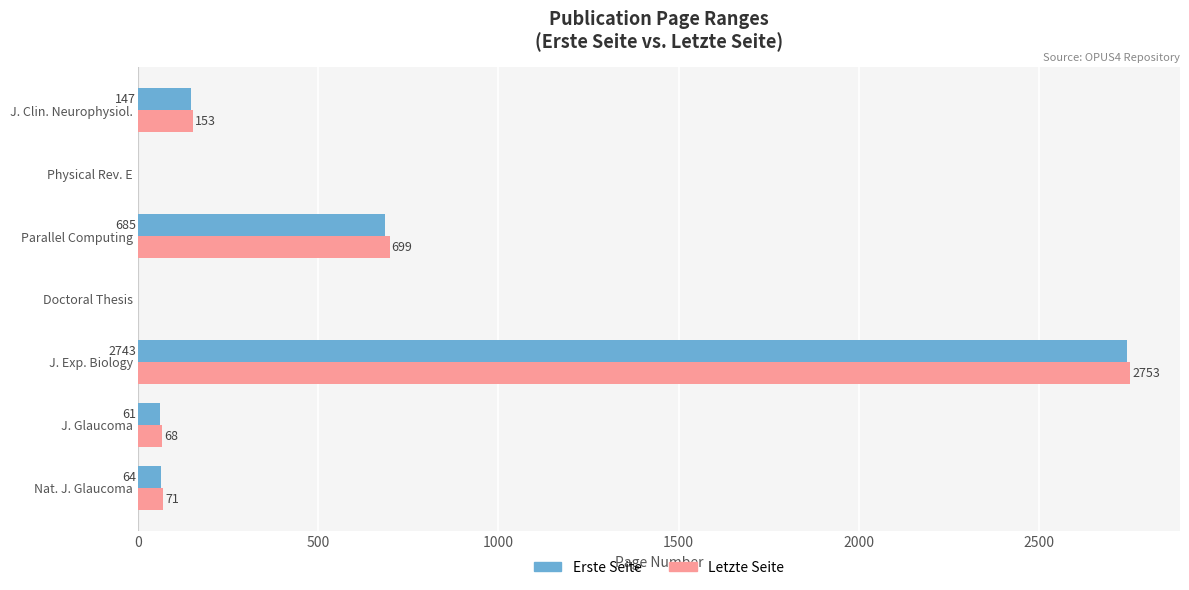

Which series changed the most between J. Glaucoma and J. Clin. Neurophysiol.?

Erste Seite